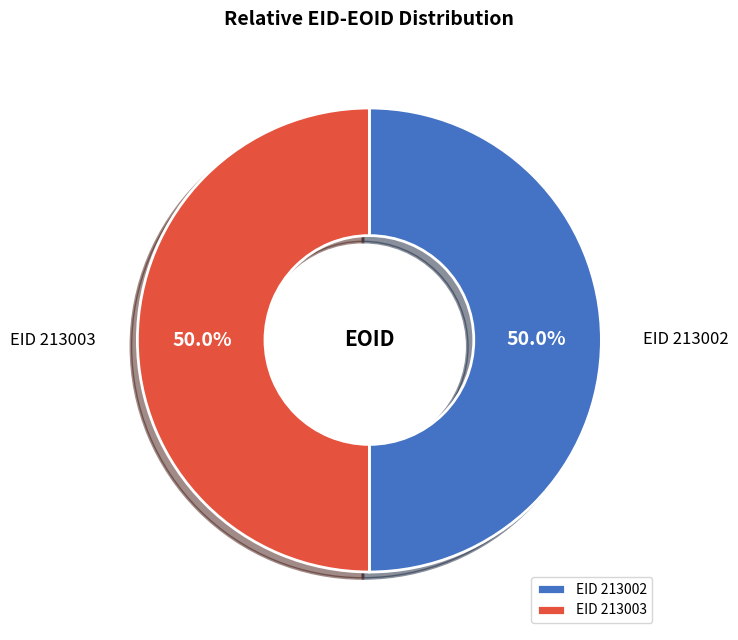

To the nearest percent, what is the average slice percentage?

50%